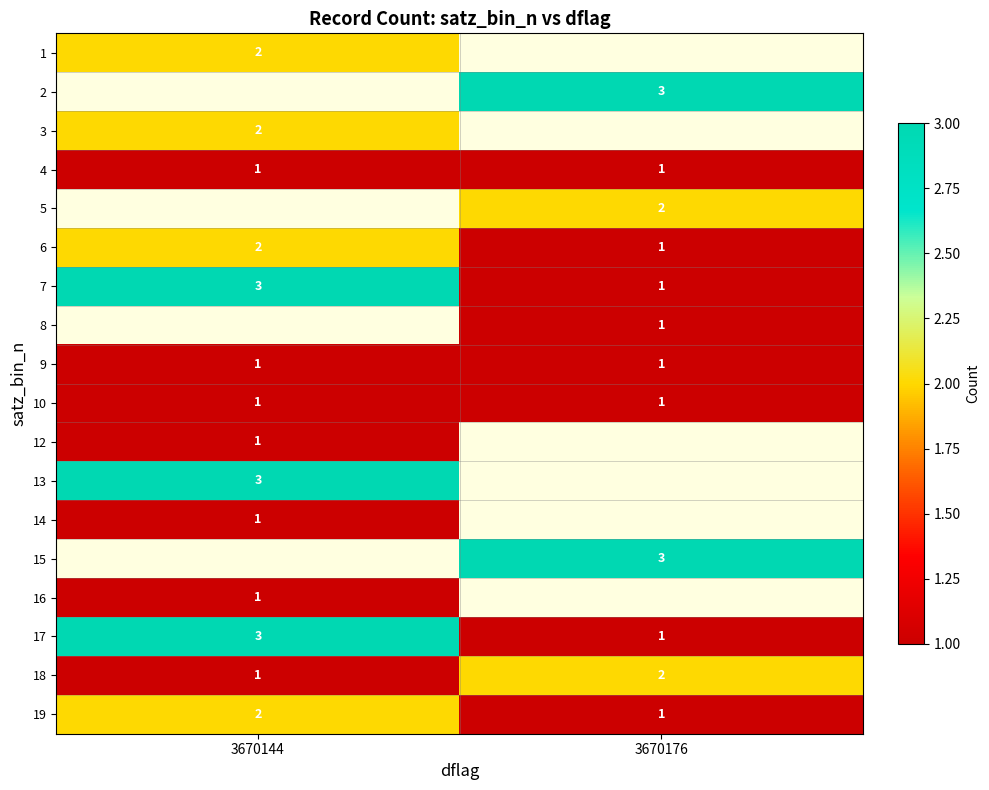

Is it true that 15 equals 3 at 3670176?

True